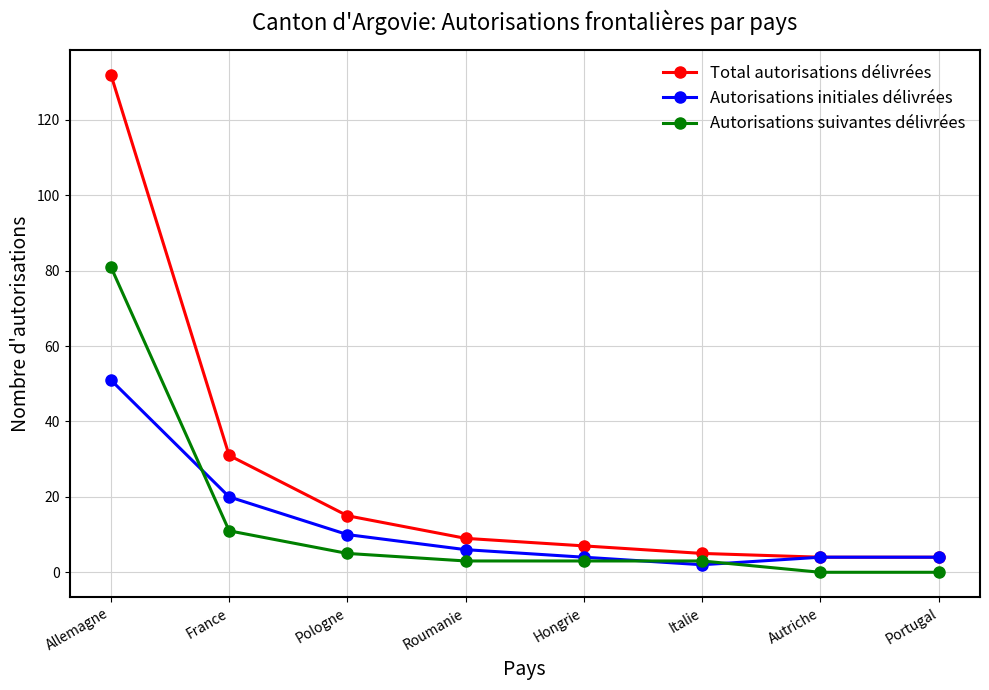

How many lines are shown in the chart?

3